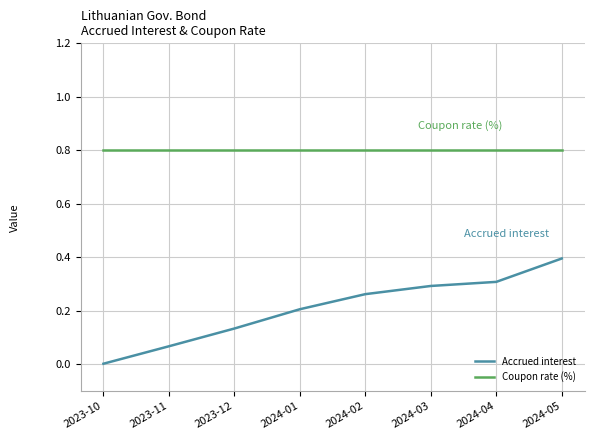

What is the total value across all series at 2023-12?

0.9